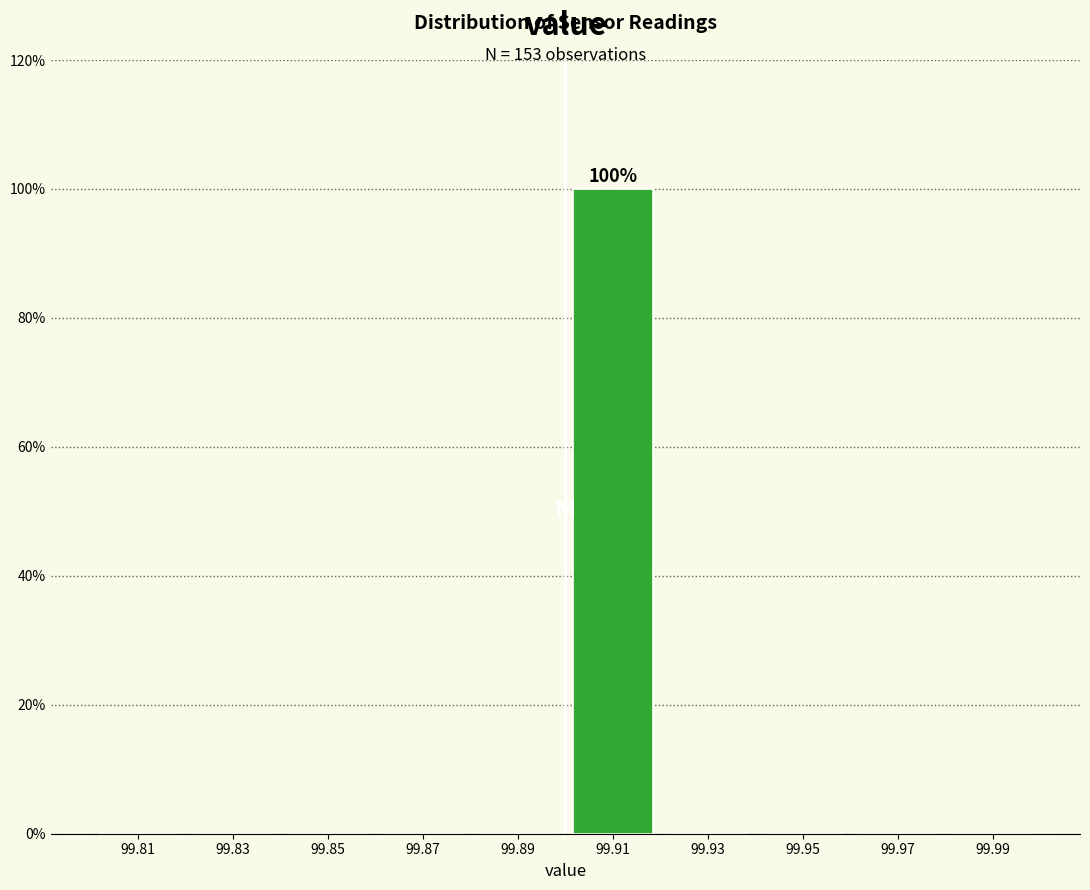

Which range on the x-axis has the tallest bar?

99.90 to 99.92